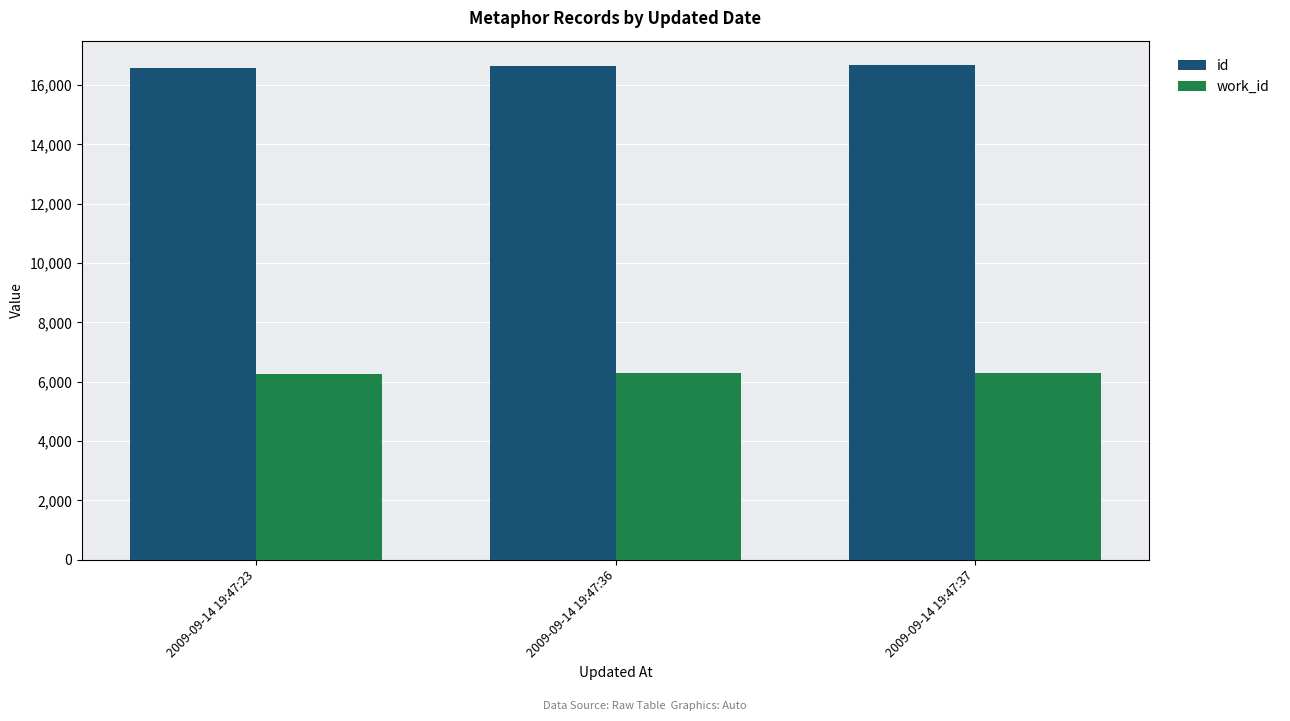

What is the spread (max minus min) of values at 2009-09-14 19:47:36?

10369